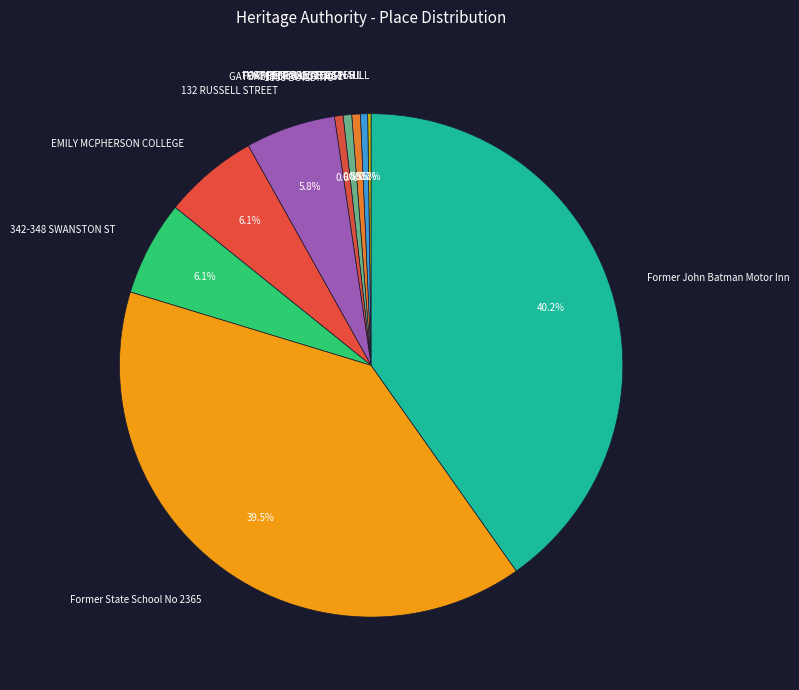

Is the sum of FORMER FORESTERS HALL and 342-348 SWANSTON ST greater than half?

No